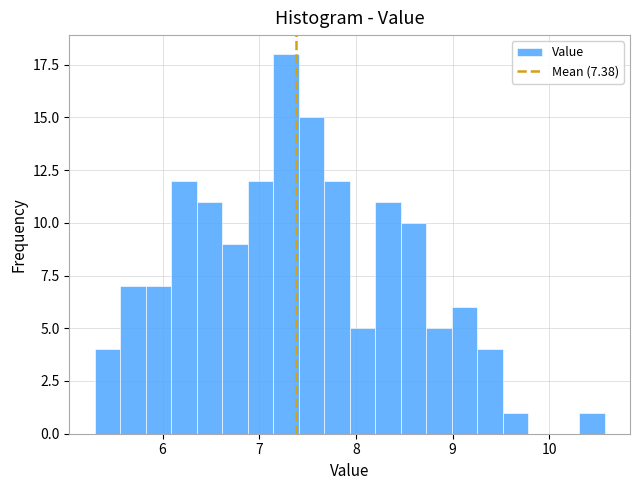

Read against the x-axis, roughly where is the centre of the tallest bar?

7.3